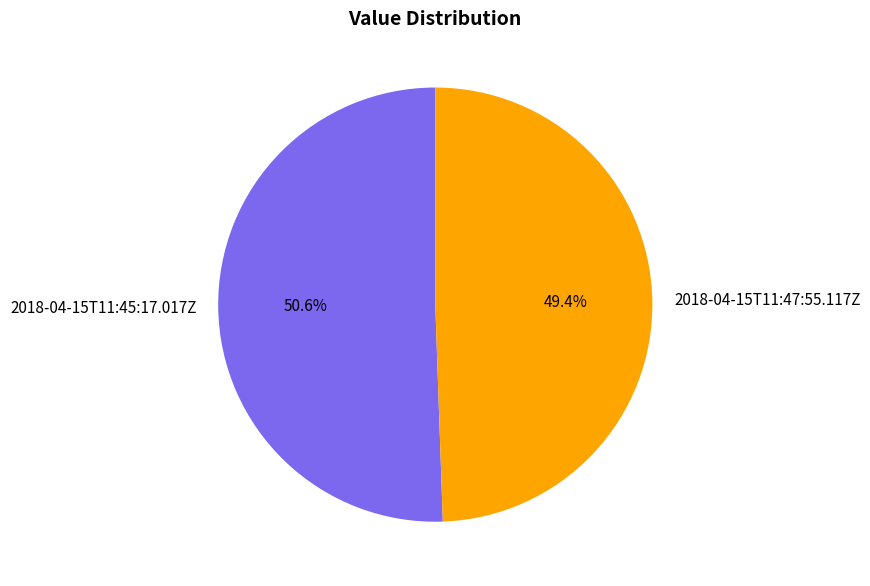

Does 2018-04-15T11:47:55.117Z represent more than half of the total?

No